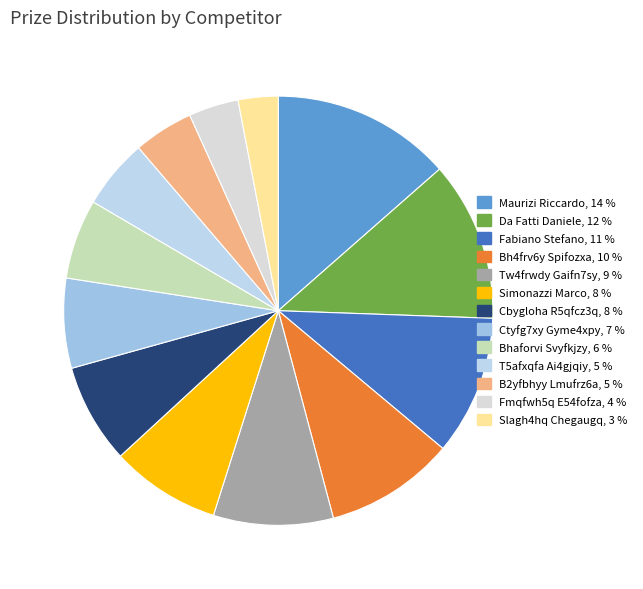

What is the largest slice in the pie chart?

Maurizi Riccardo